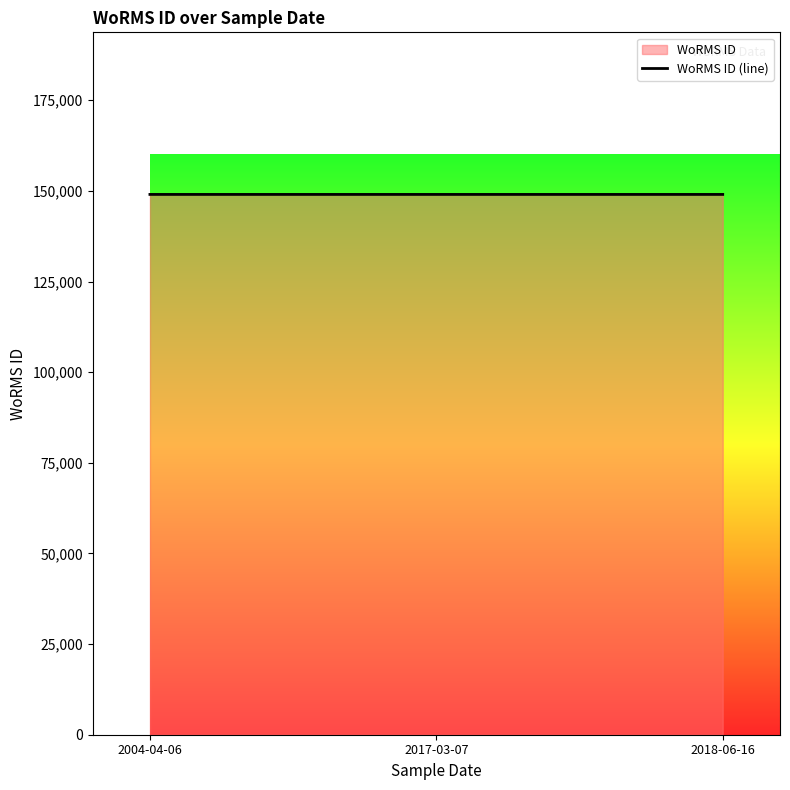

Read the value at 2004-04-06.

149023